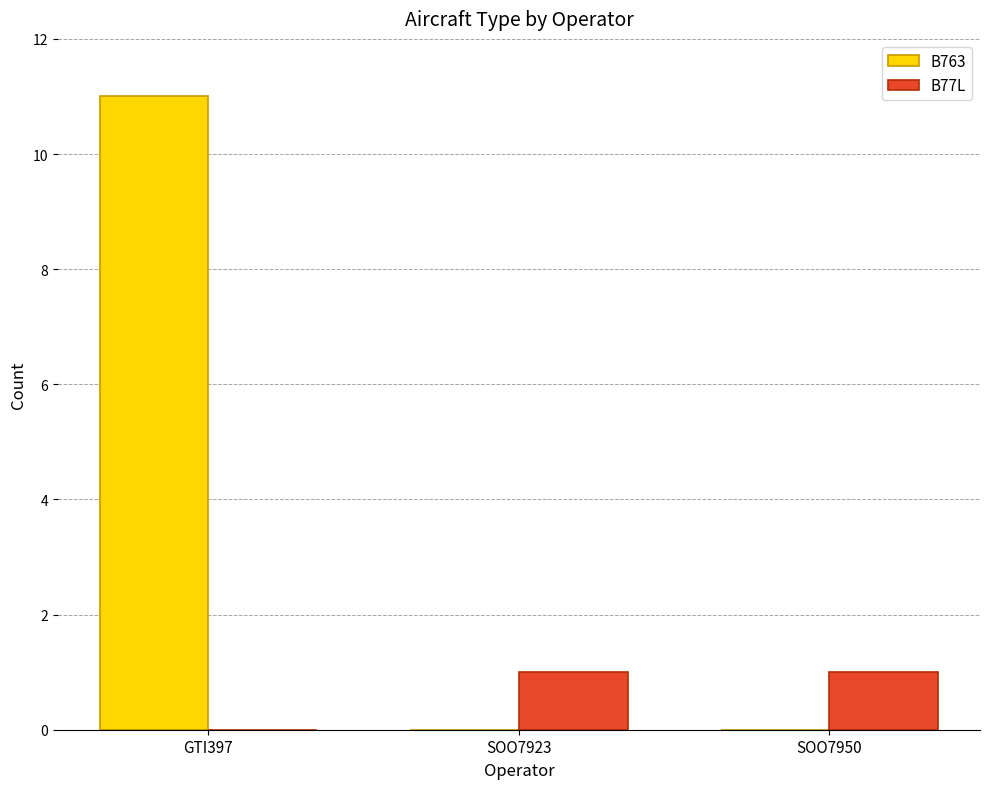

Is the value of B763 at GTI397 greater than the value of B77L at SOO7950?

Yes